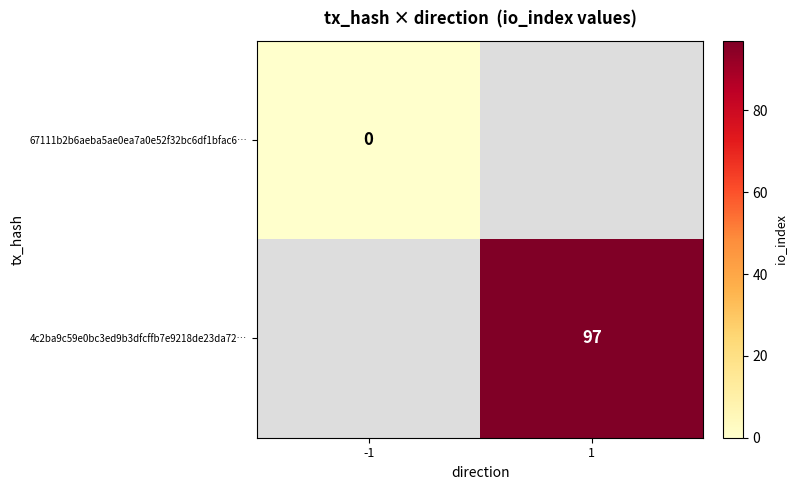

Is the value of 4c2ba9c59e0bc3ed9b3dfcffb7e9218de23da72… at 1 greater than the value of 67111b2b6aeba5ae0ea7a0e52f32bc6df1bfac6… at -1?

Yes